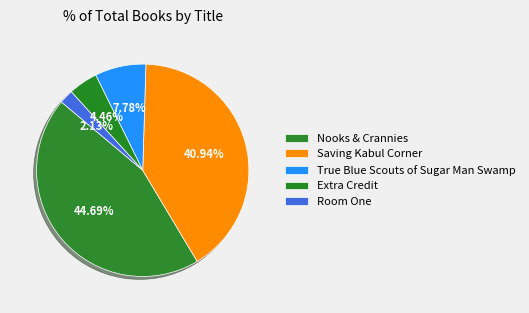

What is the smallest slice in the pie chart?

Room One